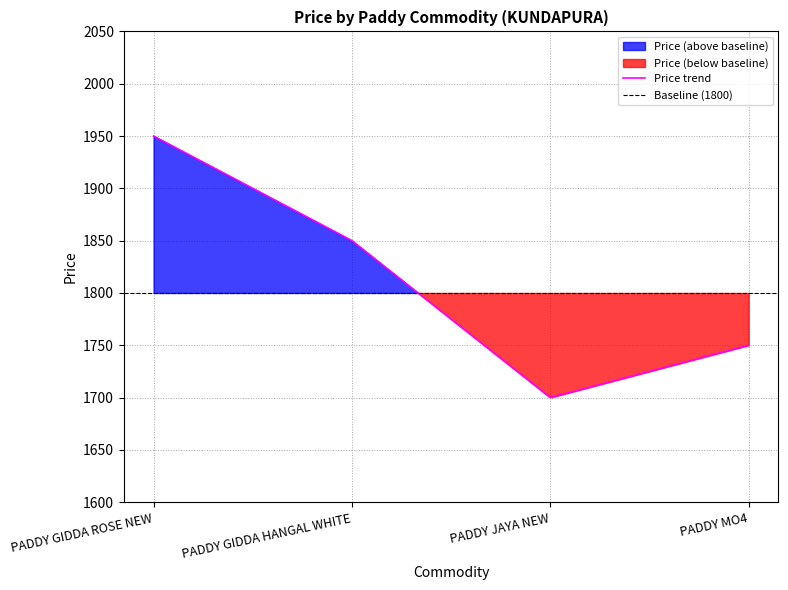

What is the value of the 2nd point from the left?

1850